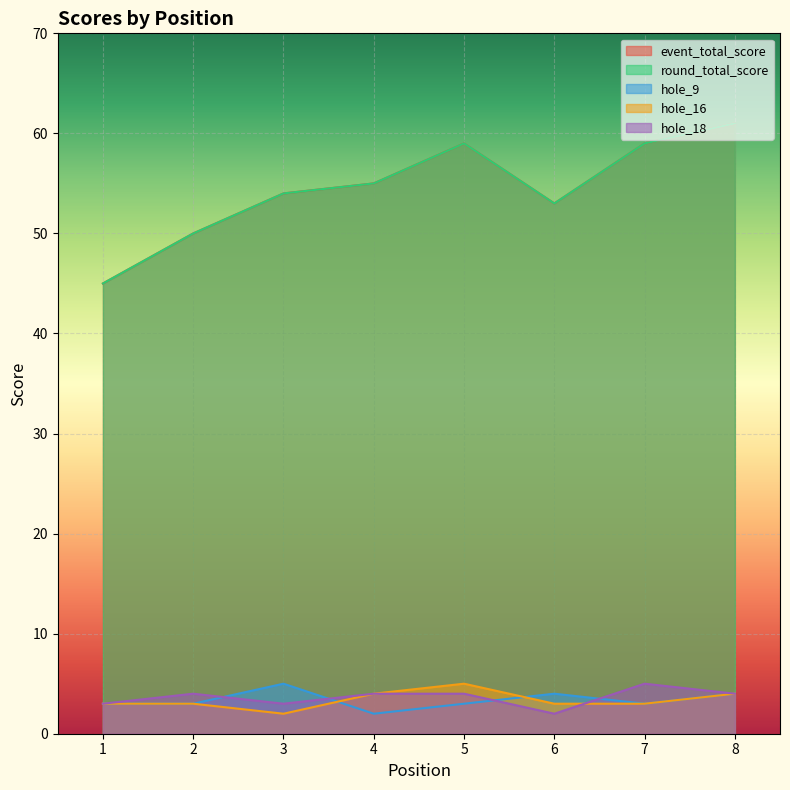

Does the chart display data point markers on the line(s)?

No